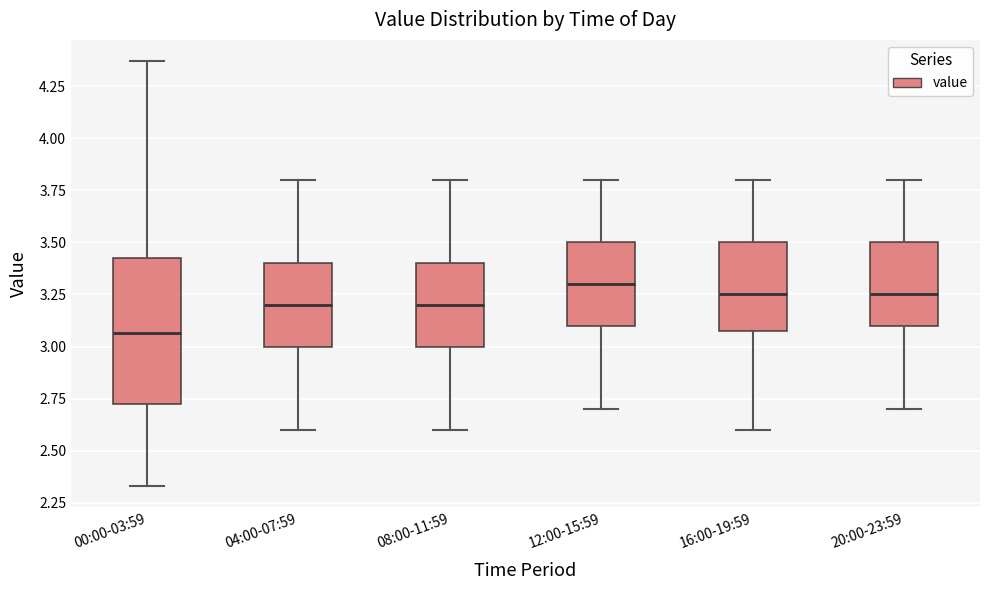

Reading left to right, transcribe this box plot: for each box, give where its median line is, the range the box spans, and where its two whiskers end, as read against the y-axis. The values are not printed on the chart, so give them approximately, as read against the axis.

00:00-03:59: median 3.05, box 2.70 to 3.45, whiskers 2.35 to 4.35
04:00-07:59: median 3.20, box 3.00 to 3.40, whiskers 2.60 to 3.80
08:00-11:59: median 3.20, box 3.00 to 3.40, whiskers 2.60 to 3.80
12:00-15:59: median 3.30, box 3.10 to 3.50, whiskers 2.70 to 3.80
16:00-19:59: median 3.25, box 3.10 to 3.50, whiskers 2.60 to 3.80
20:00-23:59: median 3.25, box 3.10 to 3.50, whiskers 2.70 to 3.80